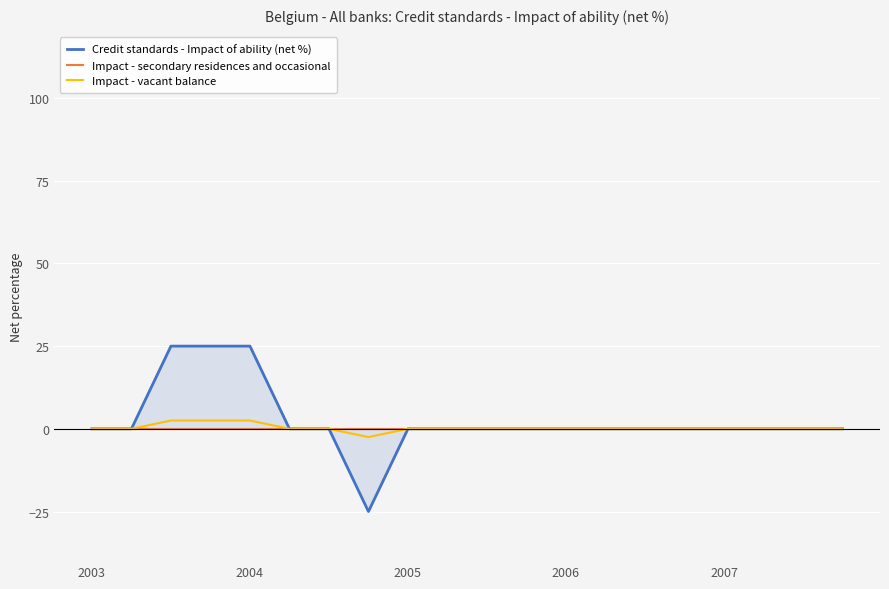

How many positive values does the Credit standards - Impact of ability (net %) series have?

3